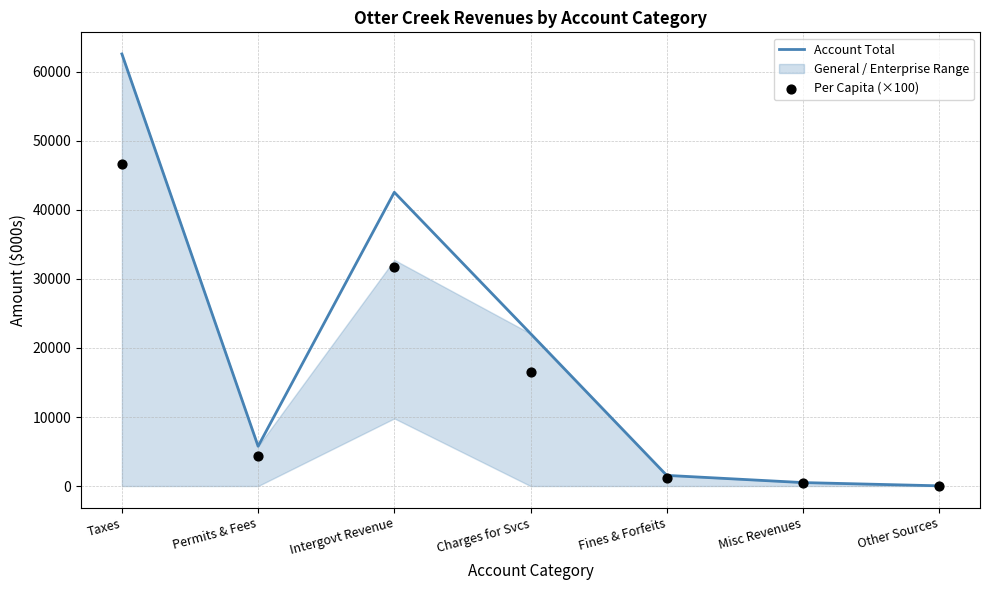

The Account Total series shows 111420 at Taxes. True or false?

False